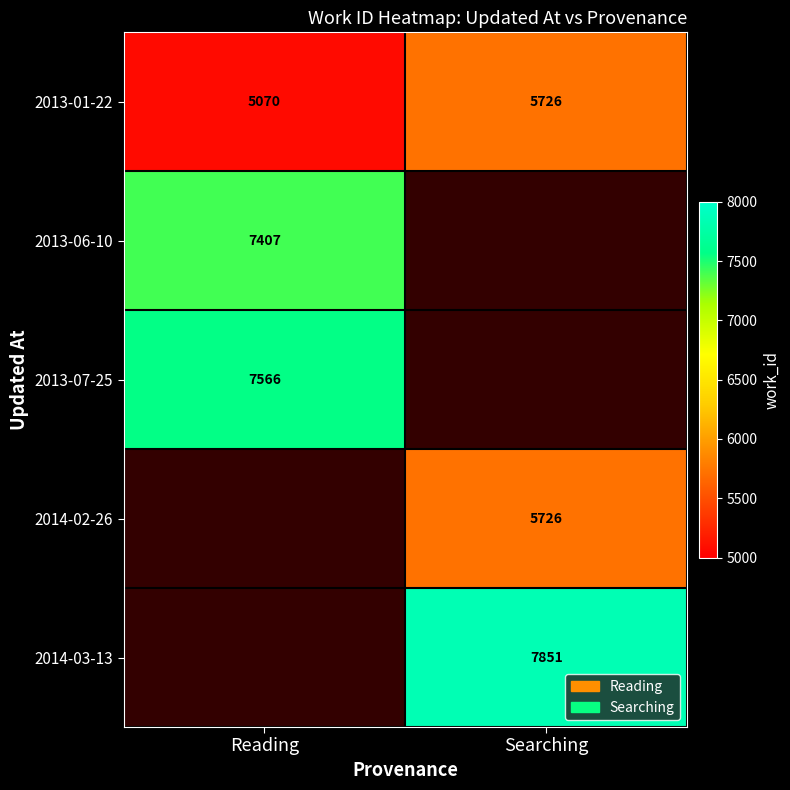

True or false: 2013-01-22 has a value of 8768 at Searching.

False